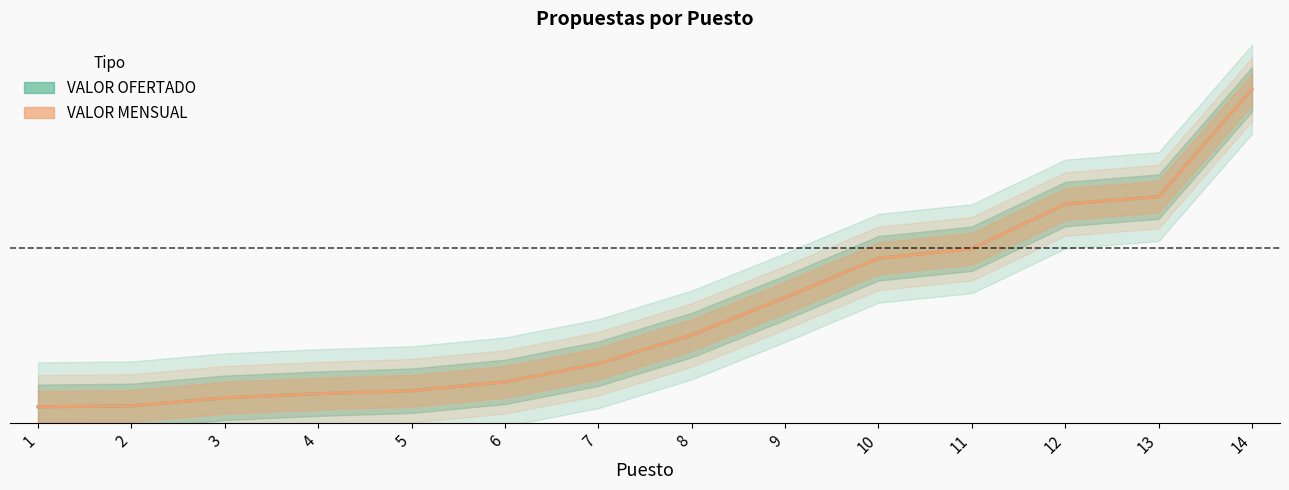

Reading left to right, extract all data points from this chart.

VALOR OFERTADO: 0.0	0.0	0.0	0.0	0.1	0.1	0.1	0.2	0.3	0.5	0.5	0.6	0.7	1.0
VALOR MENSUAL: 0.0	0.0	0.0	0.0	0.1	0.1	0.1	0.2	0.3	0.5	0.5	0.6	0.7	1.0